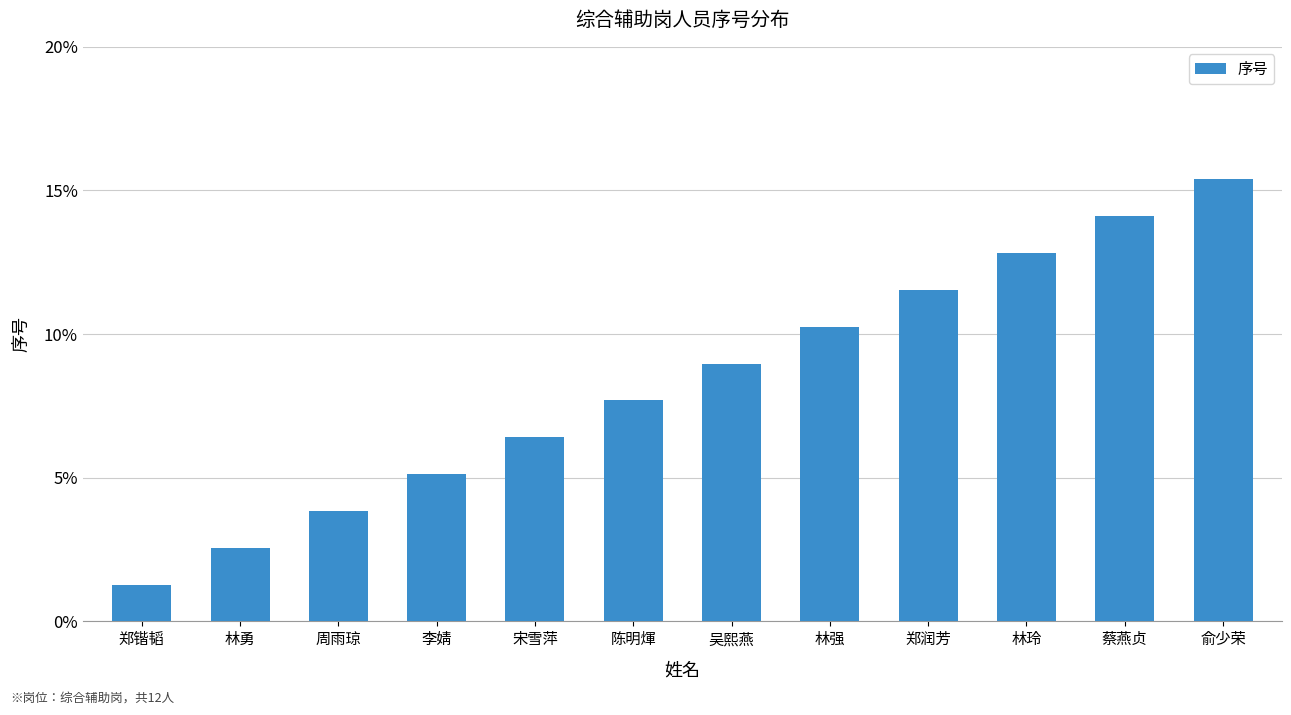

How many bars are there in total?

12